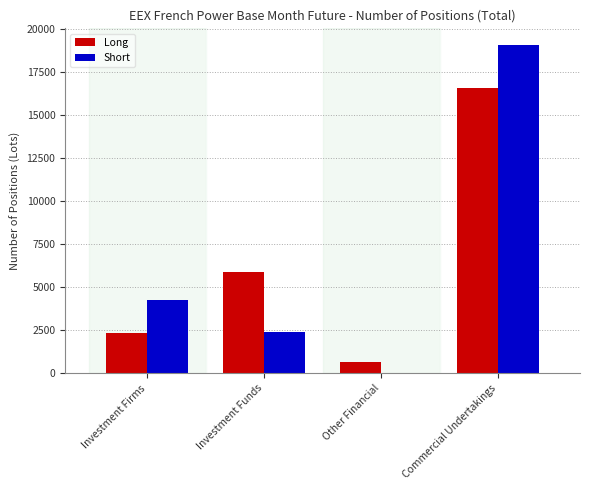

What is the sum of all Long values?

25466.3